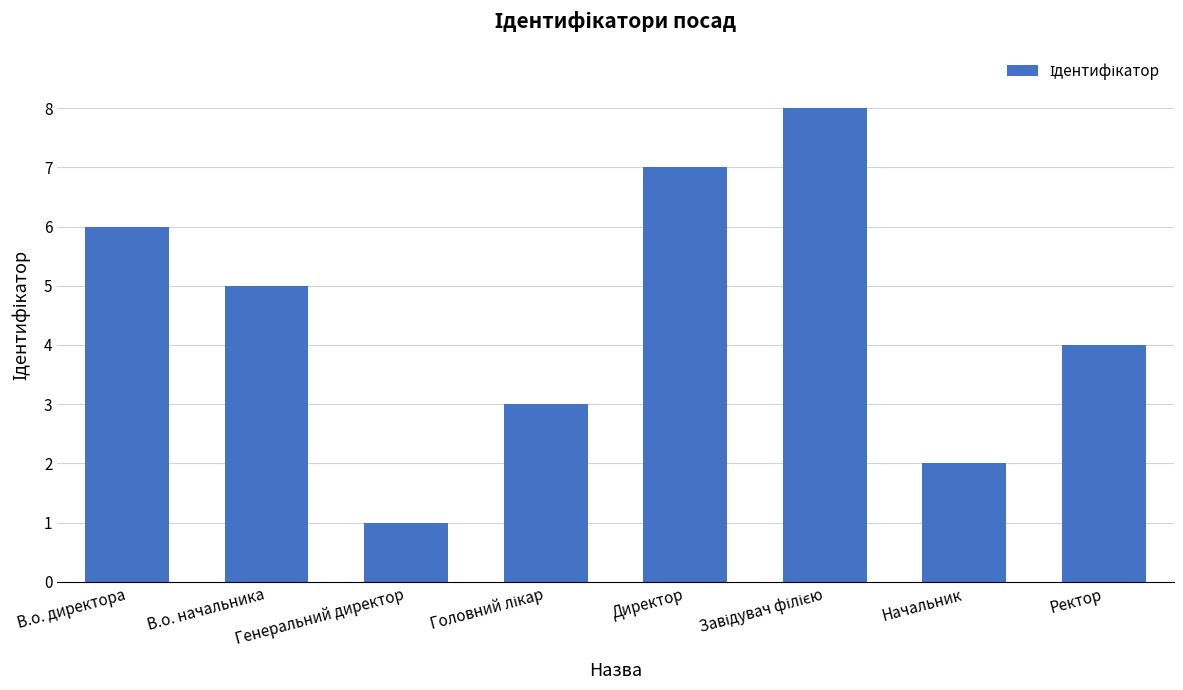

What is the difference between the maximum and minimum values?

7